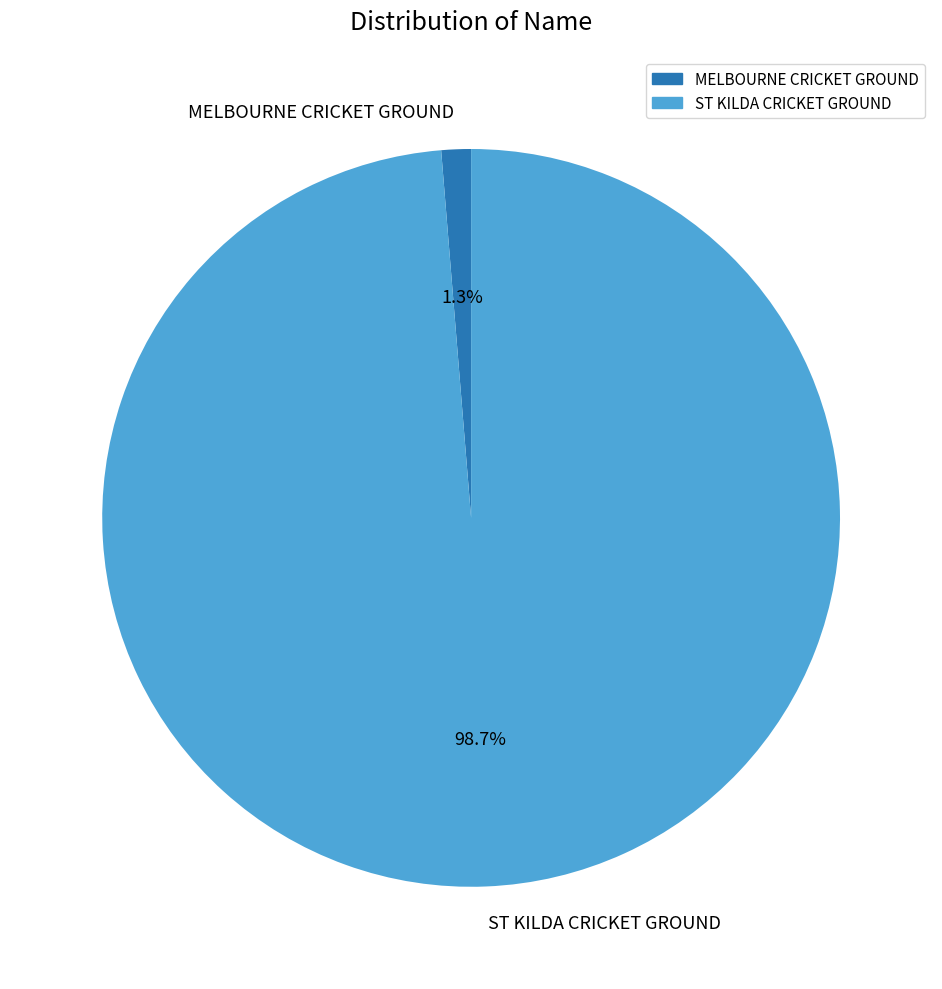

What percentage is the MELBOURNE CRICKET GROUND slice, to the nearest percent?

1%